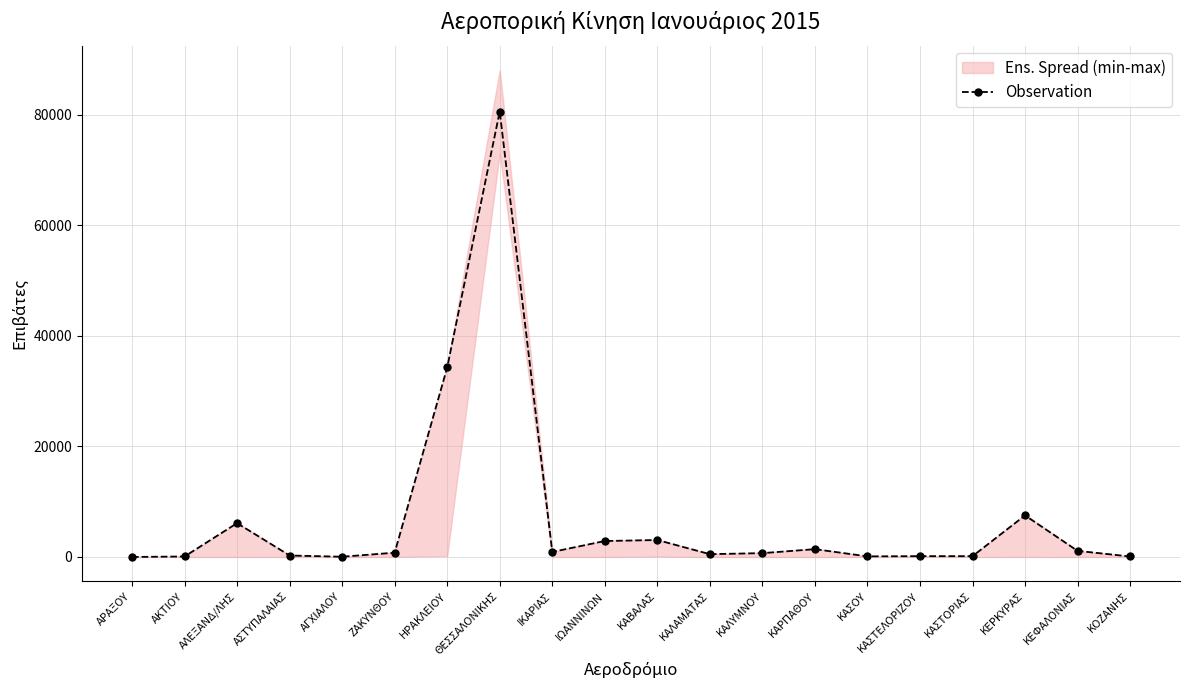

How many data points does each series have?

20